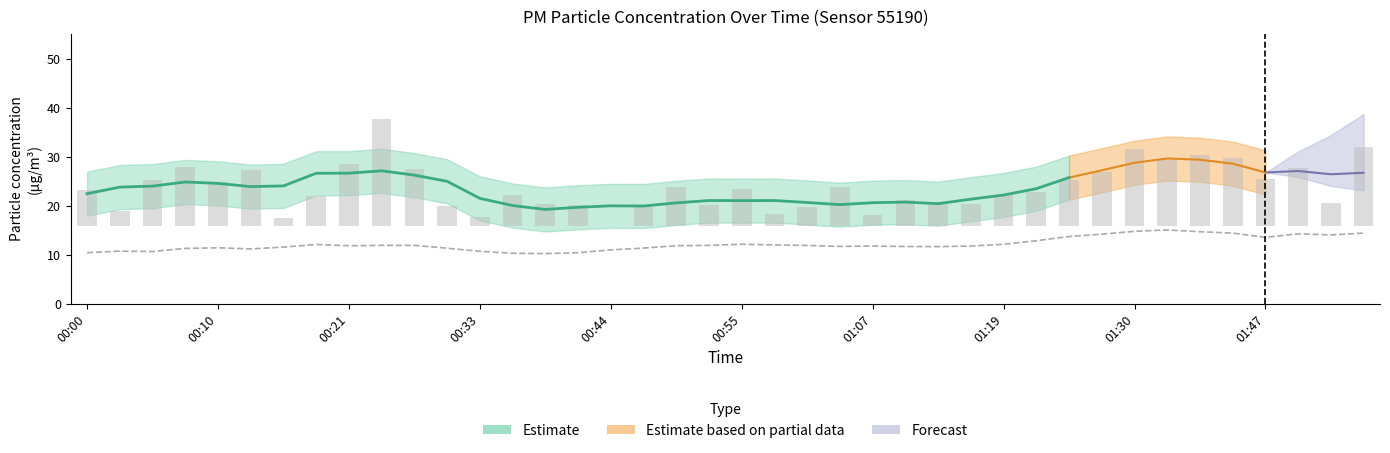

What is the label of the 14th bar from the left?

13